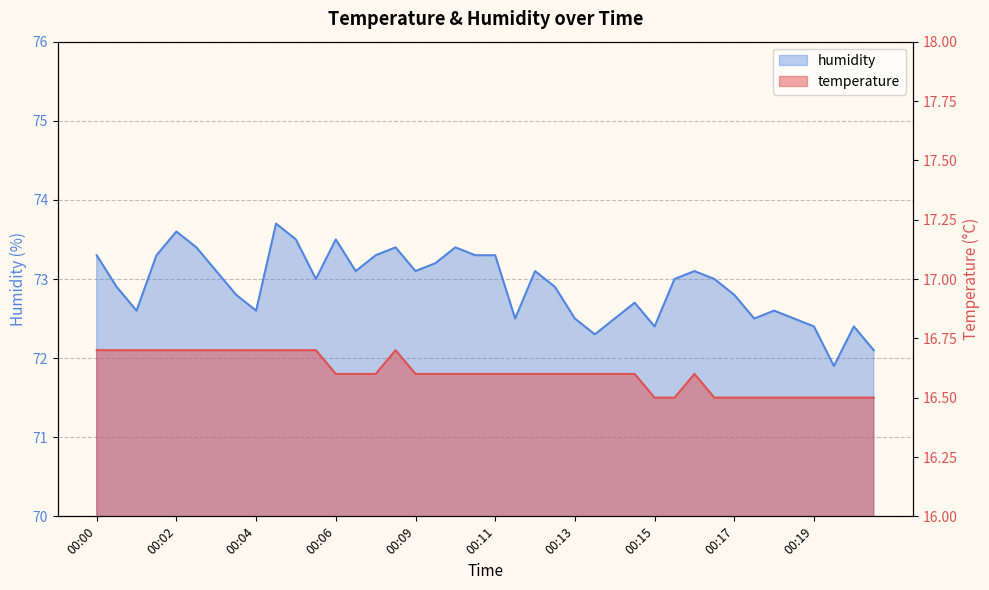

What is the minimum value shown in the chart?

16.5